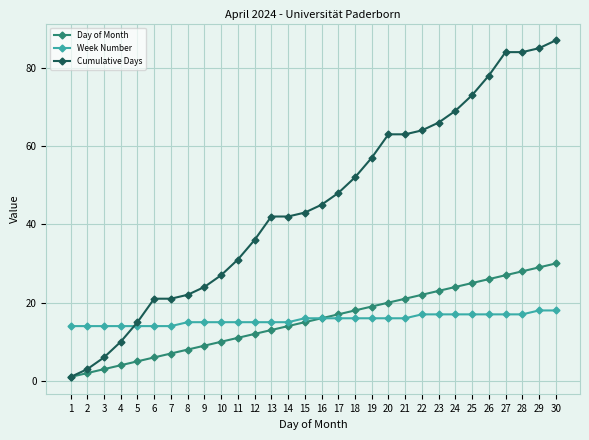

How many intersections are there between Week Number and Cumulative Days?

1